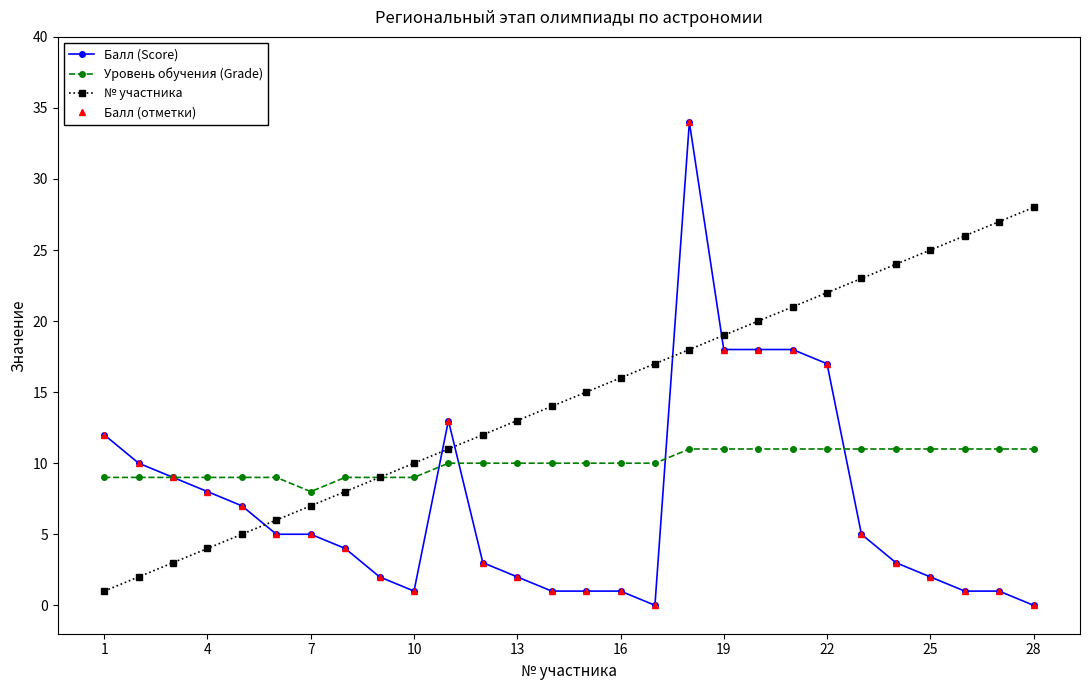

Is this an area chart (filled region under the line)?

No